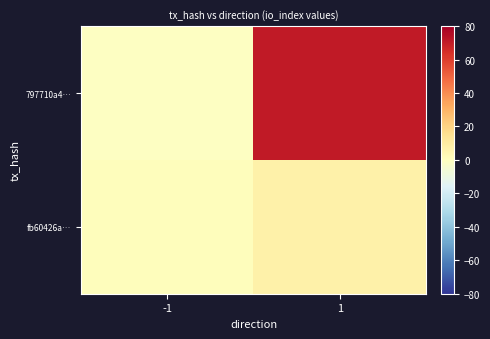

At how many categories does at least one series exceed 31?

1